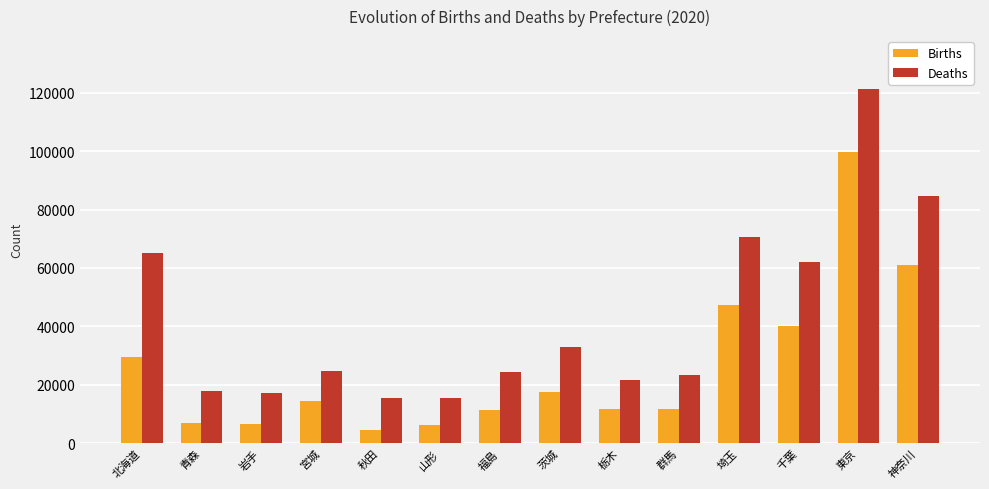

What is the difference between the Births values at 岩手 and 茨城?

10671